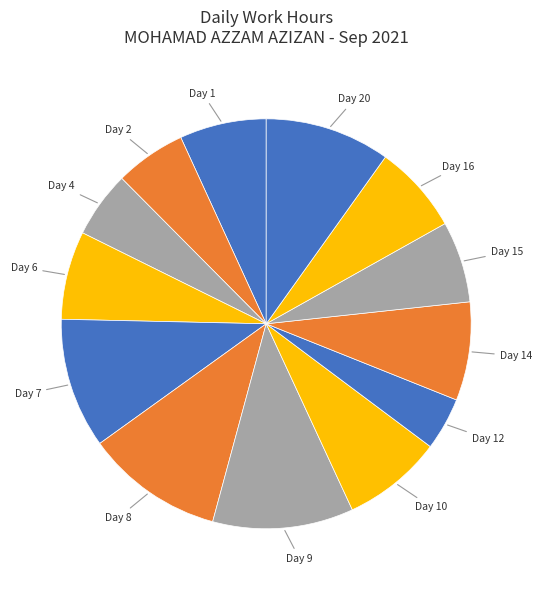

Count the number of slices in the pie.

13